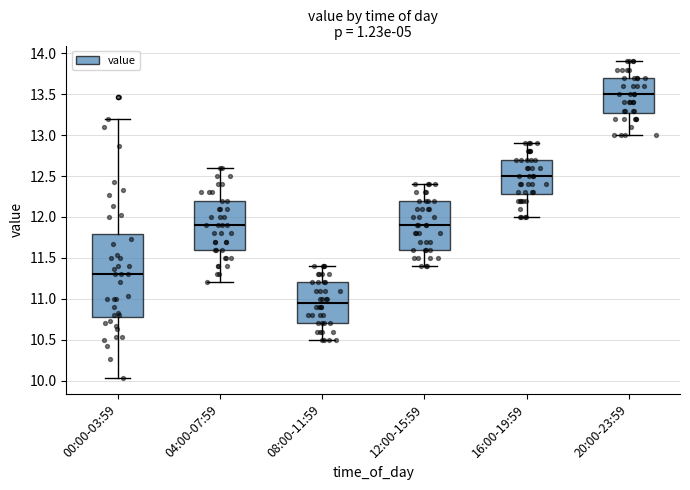

Where does the upper whisker of the box for 04:00-07:59 end on the y-axis? The values are not printed on the chart, so give them approximately, as read against the axis.

12.60